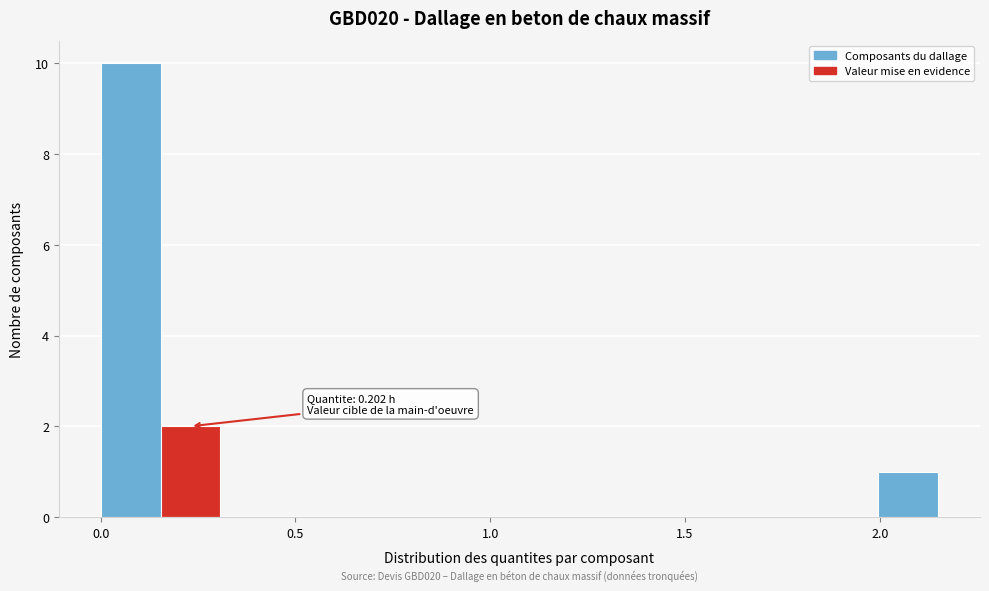

Read against the x-axis, roughly where is the centre of the tallest bar?

0.10